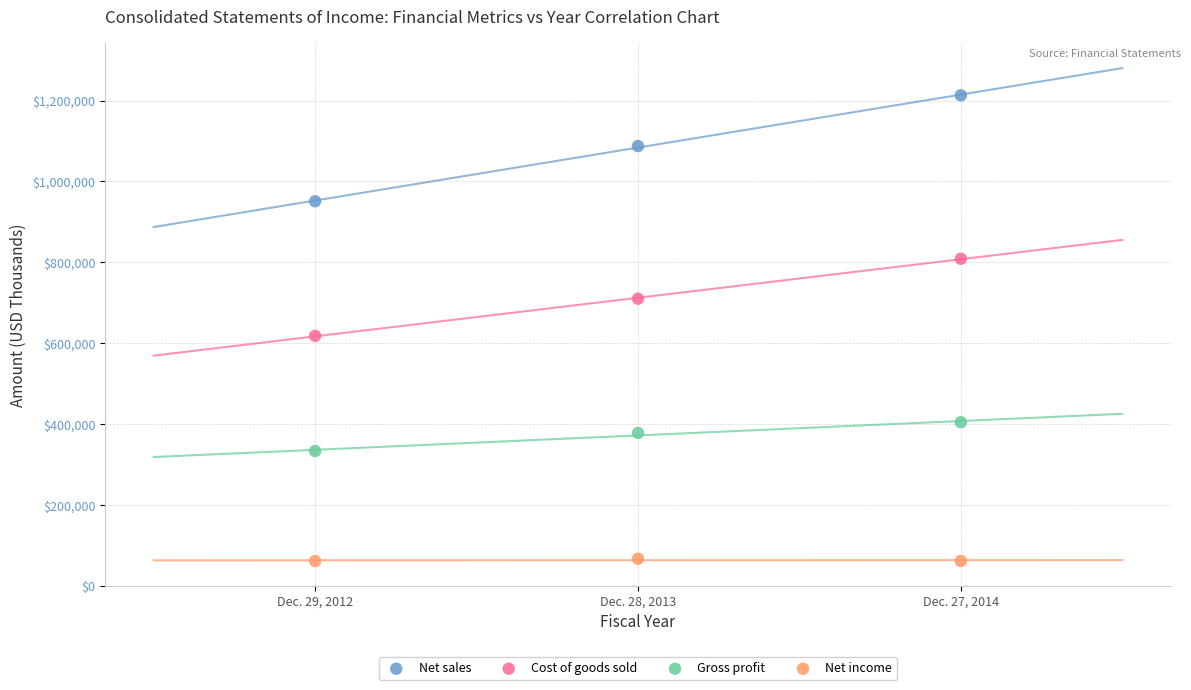

Across all series, what Y value is closest to 636935?

617920